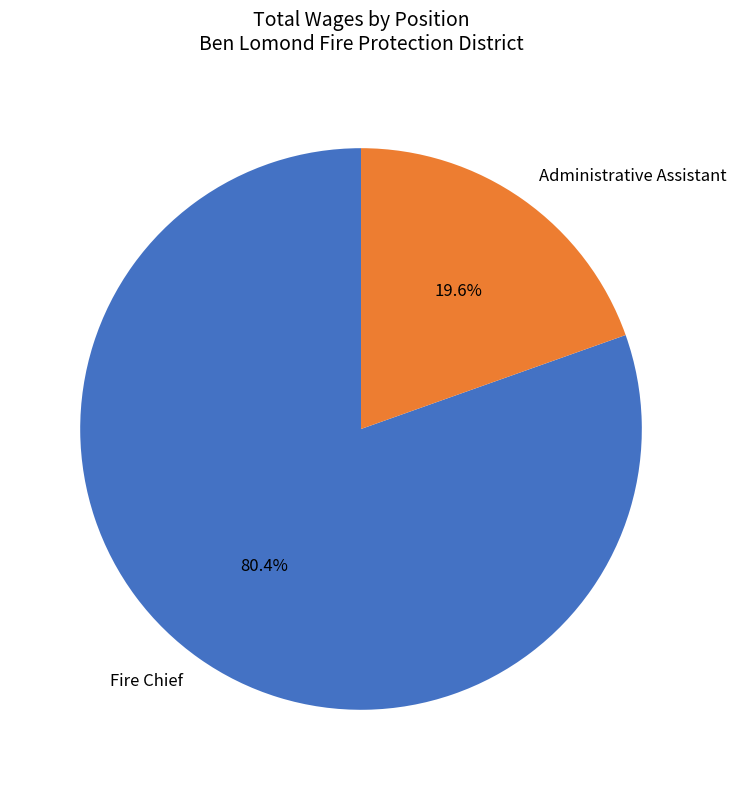

Does any single category account for the majority?

Yes